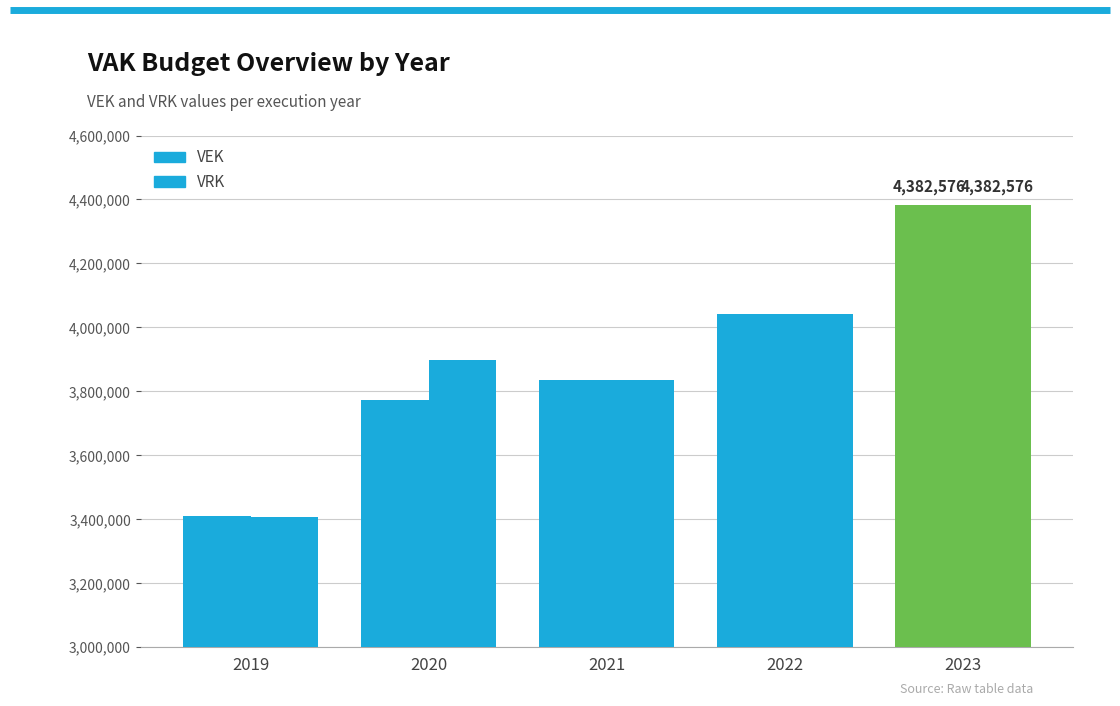

How many data points in VEK are less than 3837056?

2